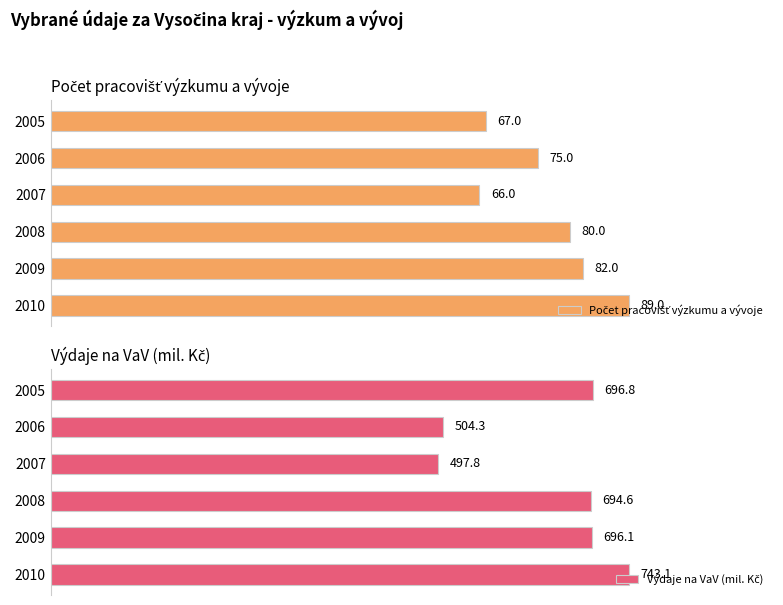

What is the sum of all Výdaje na VaV (mil. Kč) values?

3832.6